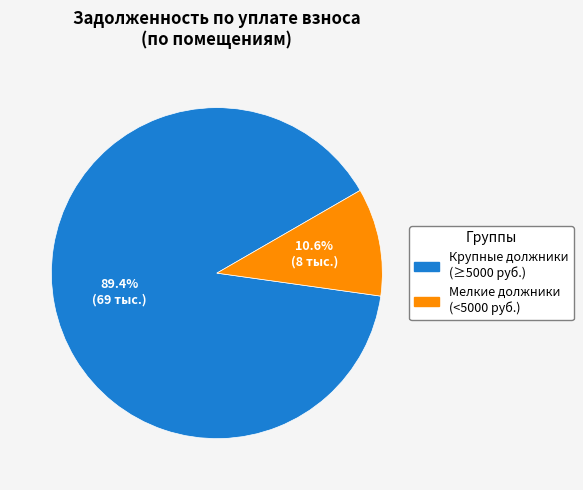

Which slice is the smallest?

Мелкие должники (<5000 руб.)